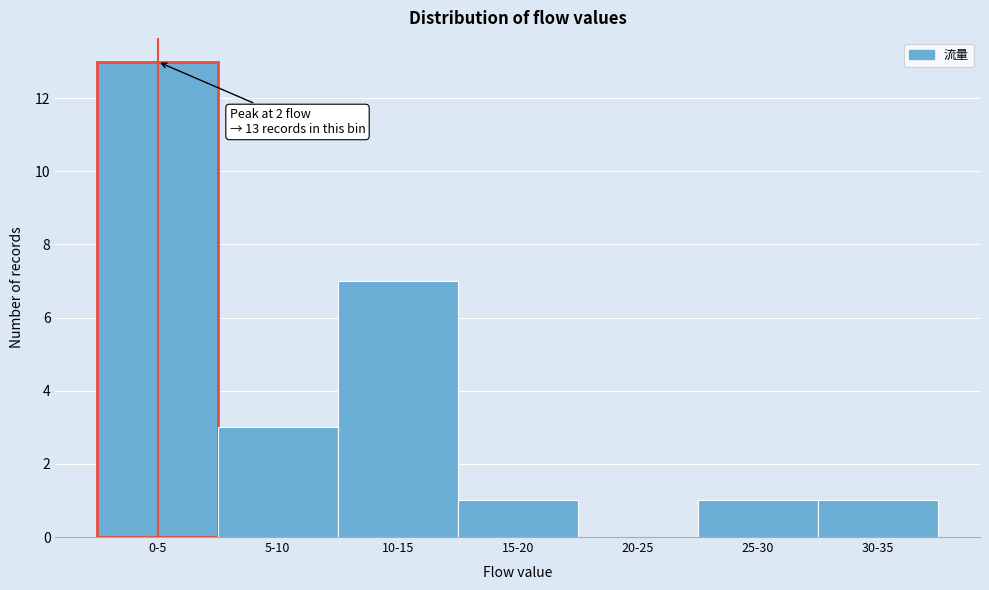

Reading left to right, list all the values displayed in this chart.

0-5=13	5-10=3	10-15=7	15-20=1	20-25=0	25-30=1	30-35=1